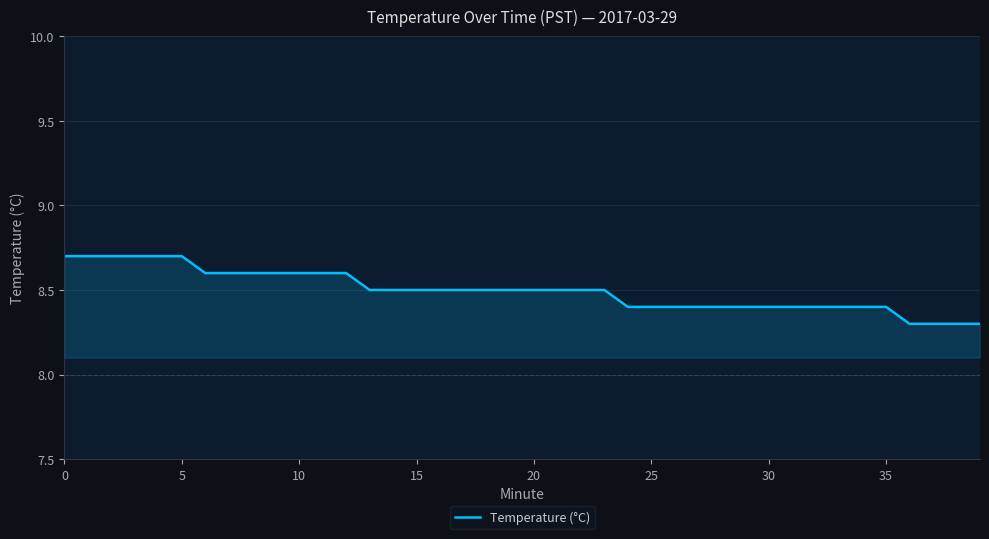

What is the minimum value shown in the chart?

8.3